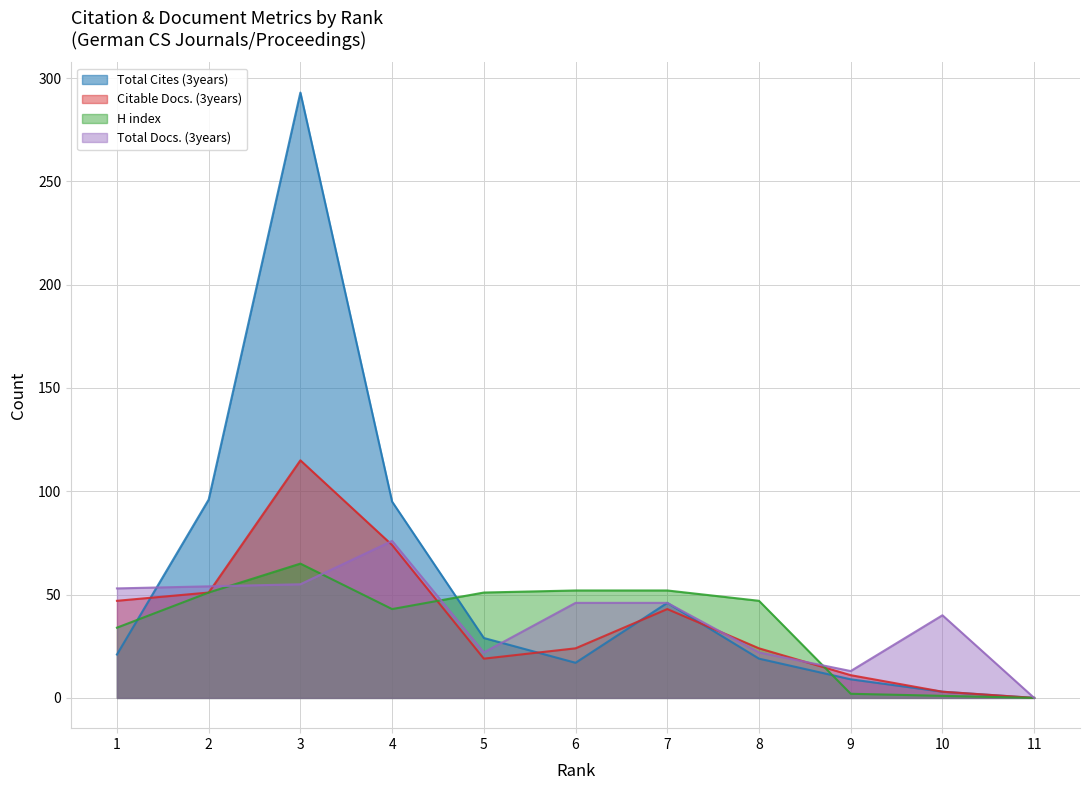

Rank the series by their maximum value, from lowest to highest.

H index, Total Docs. (3years), Citable Docs. (3years), Total Cites (3years)